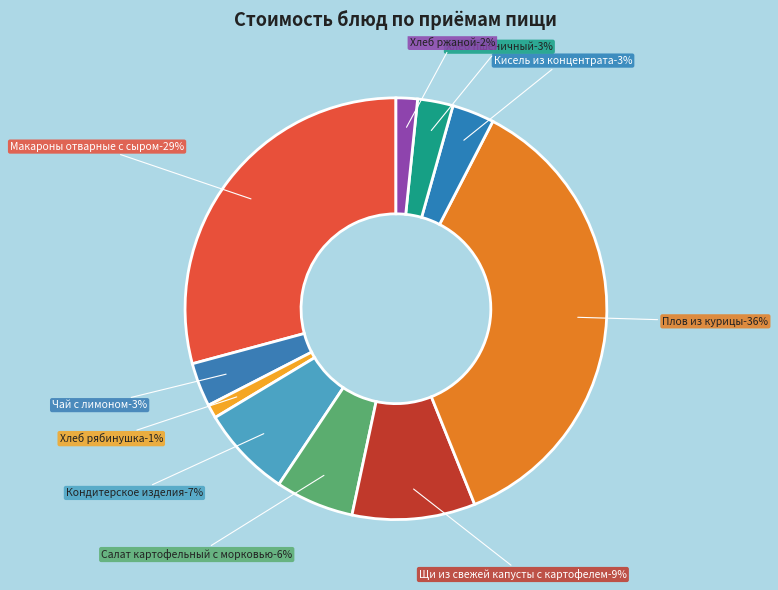

What percentage is the Плов из курицы slice, to the nearest percent?

36%